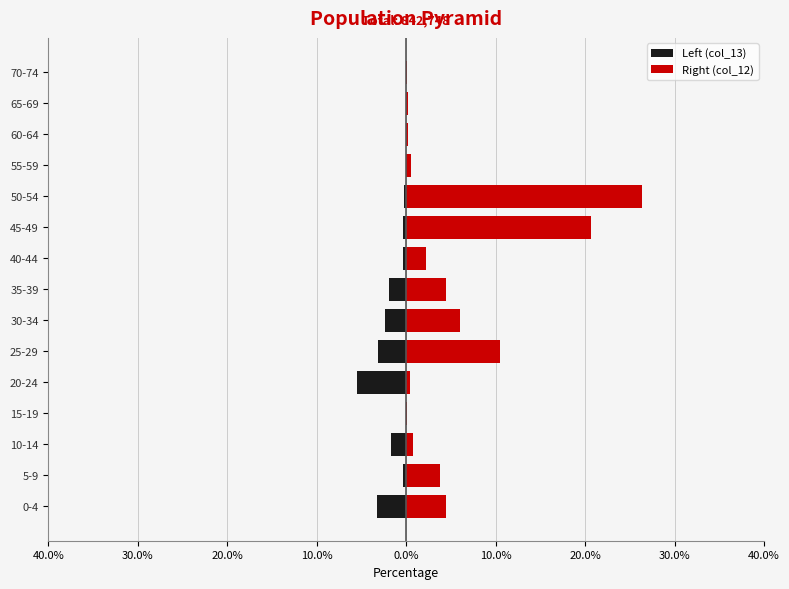

What is the highest value of the Right (col_12) series?

26.4